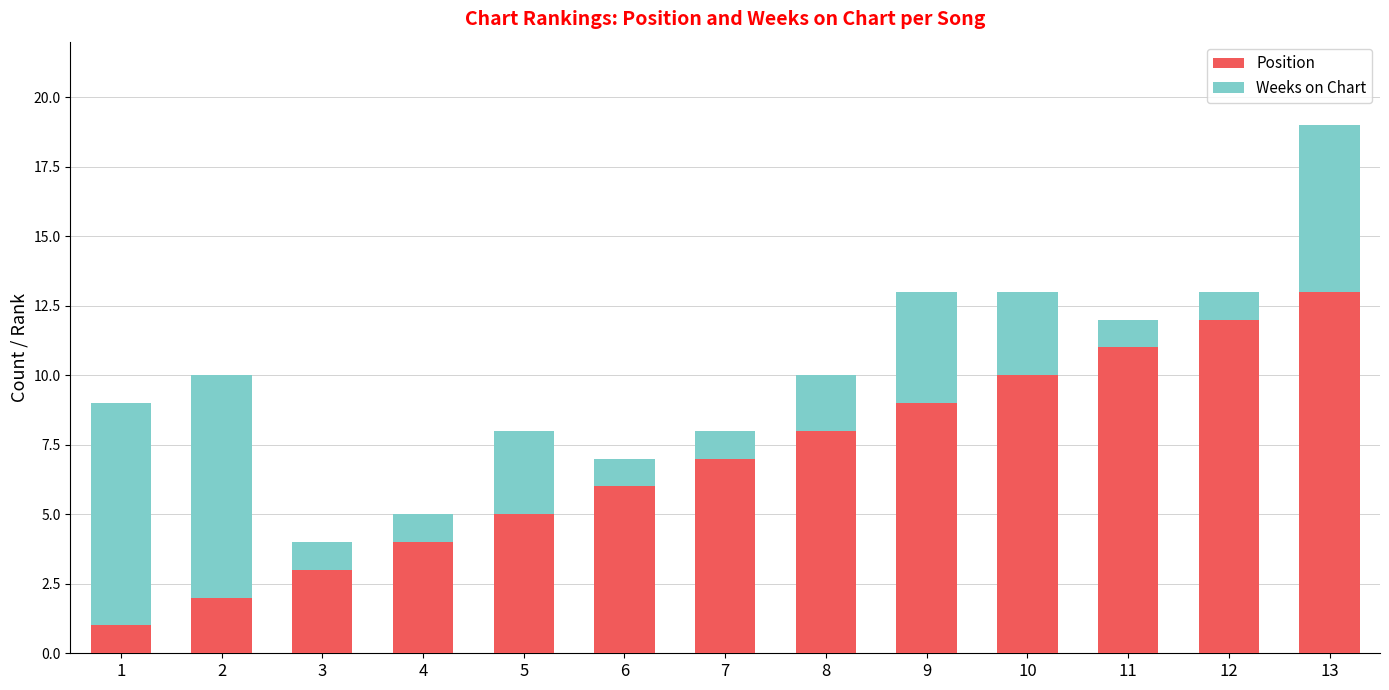

What is the sum of all Position values?

91